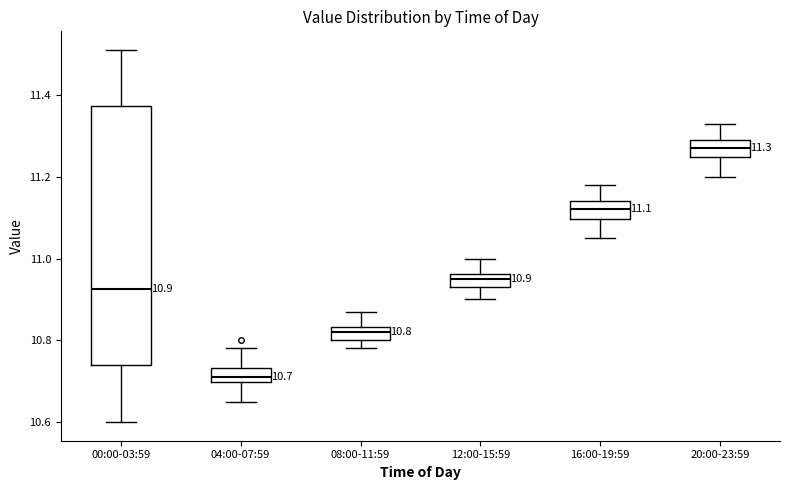

Which box has the lowest median line?

04:00-07:59